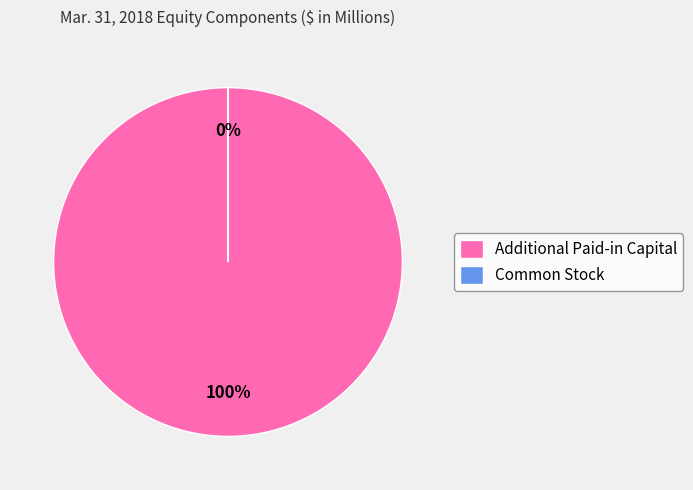

How many slices are in this pie chart?

2